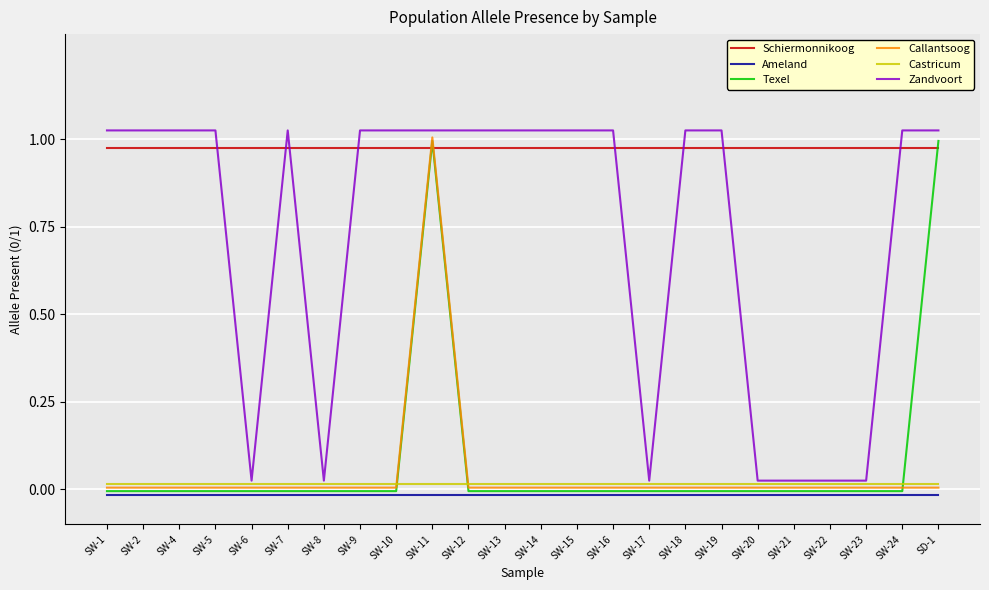

At which label does Ameland reach its minimum?

SW-1